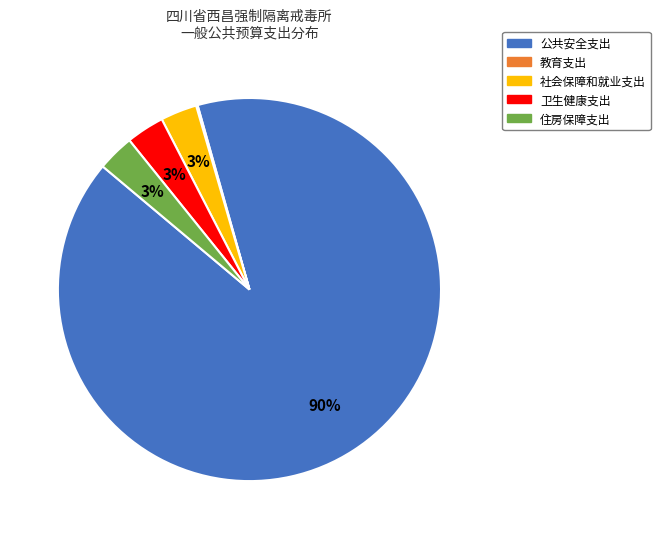

What is the largest slice in the pie chart?

公共安全支出